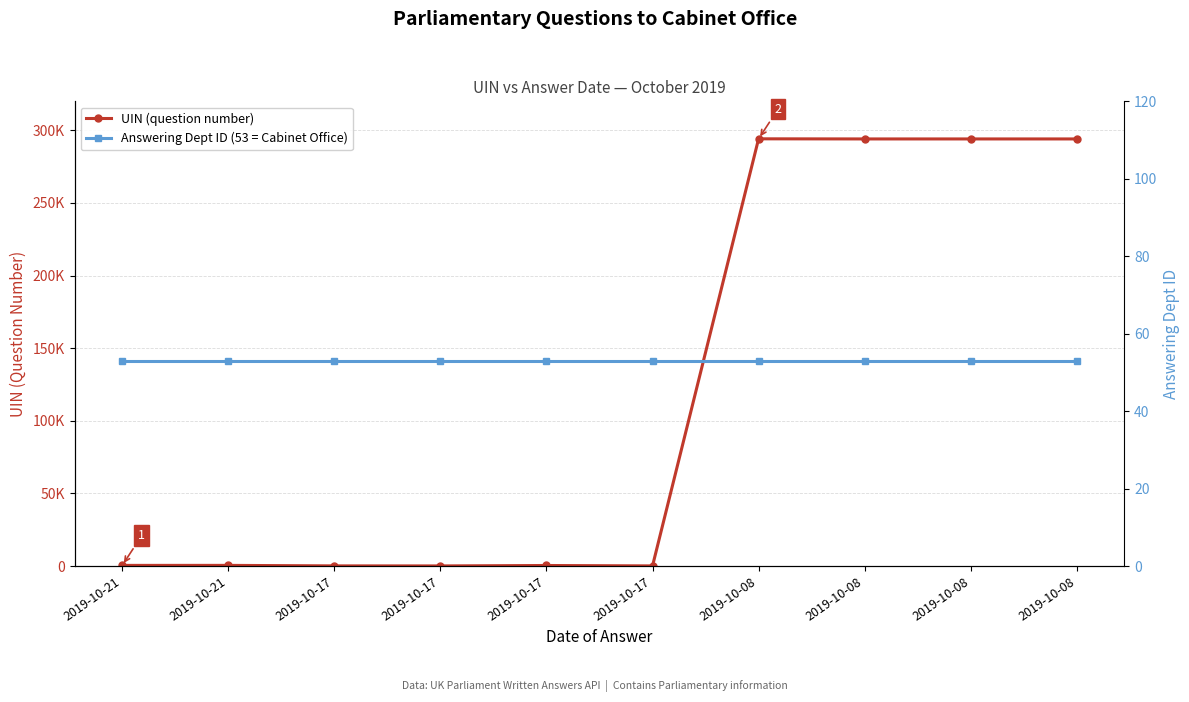

Rank the series by their average value, from highest to lowest.

UIN (question number), Answering Dept ID (53 = Cabinet Office)